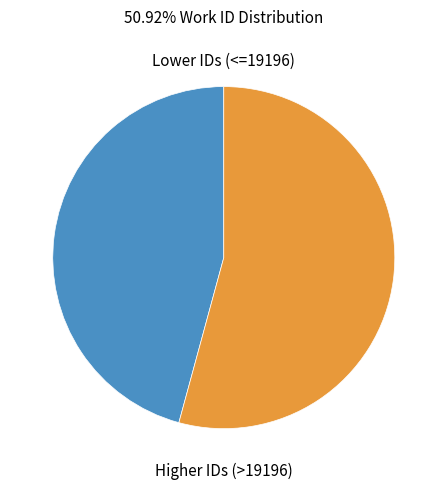

Does Lower IDs (<=19196) account for over 50% of the chart?

No